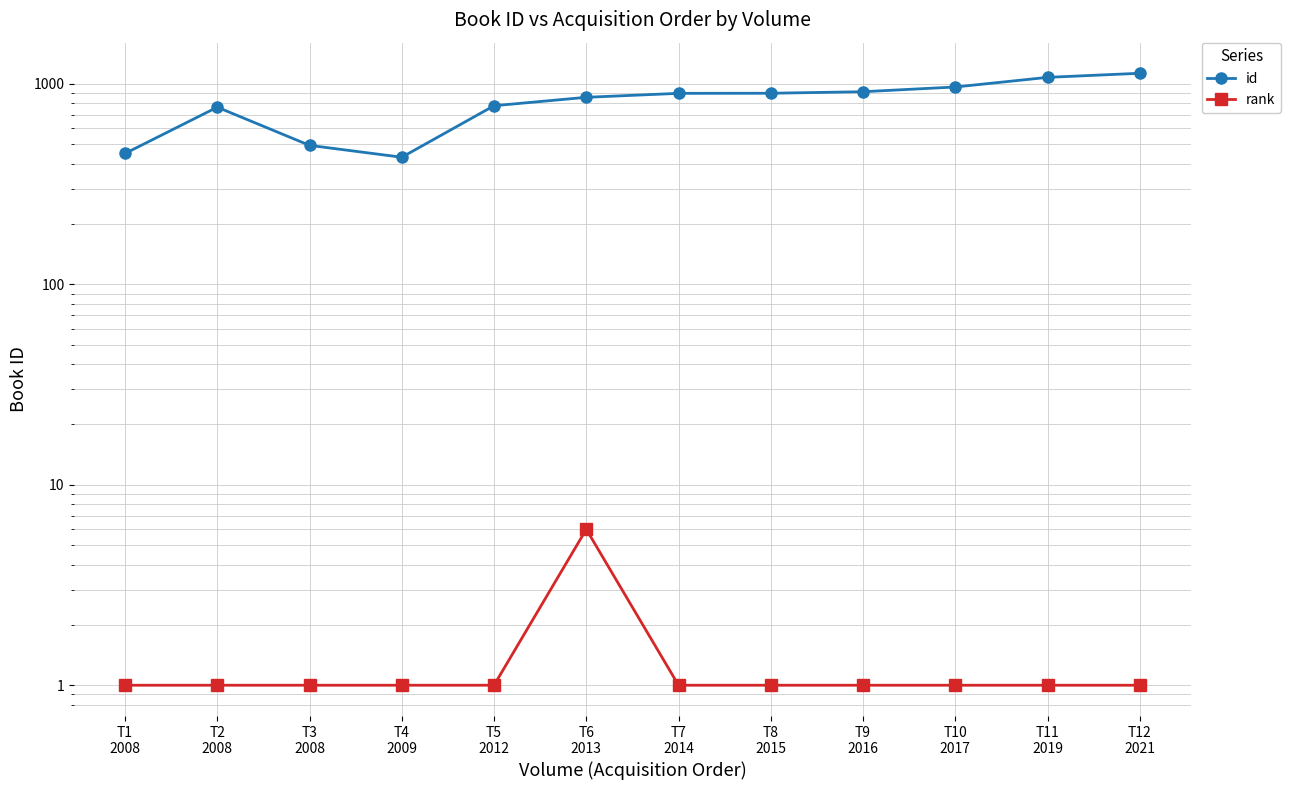

Where is the first local maximum for rank?

T6
2013